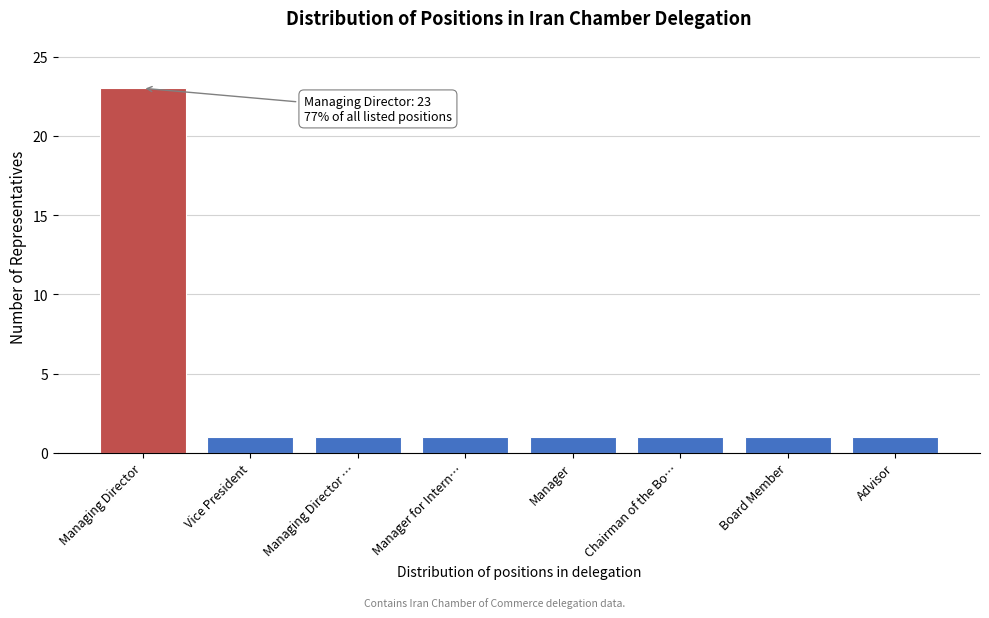

Reading right to left, what are all the values shown in this chart?

1	1	1	1	1	1	1	23